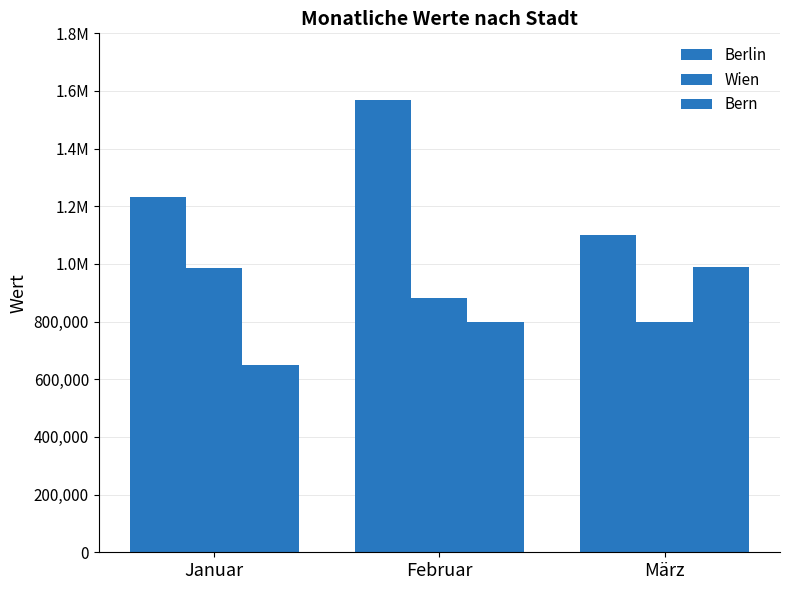

How many bars are there in each group?

3